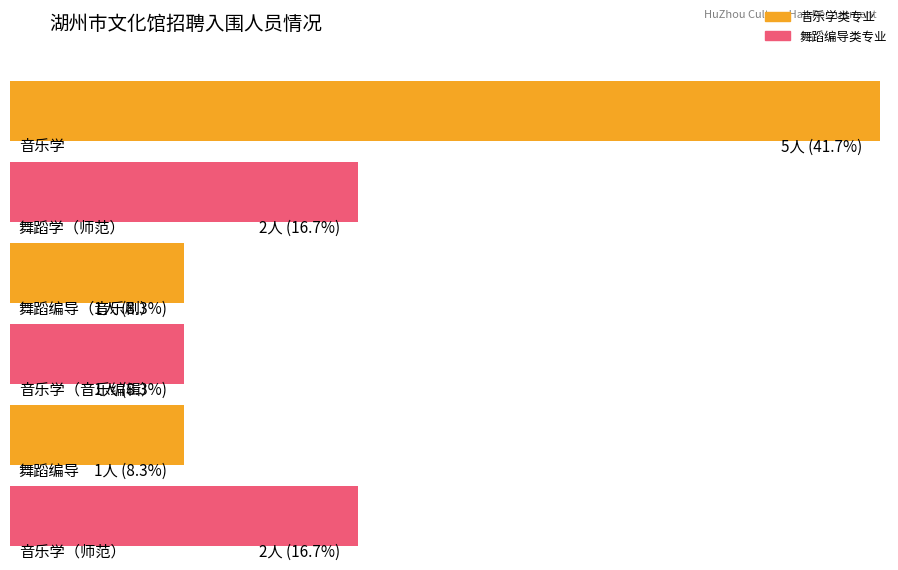

At how many categories does at least one series exceed 0?

6